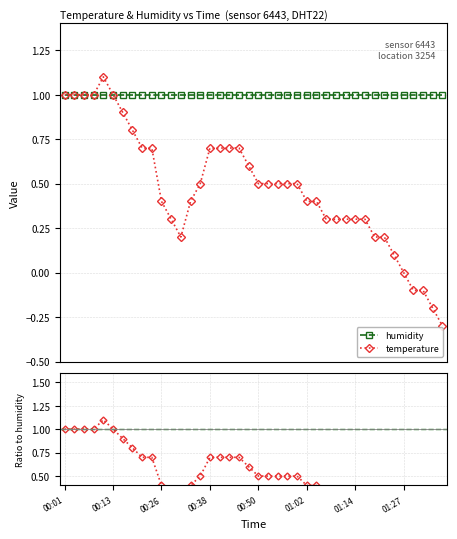

How many interior local peaks (higher than both neighbors) does the data have?

1